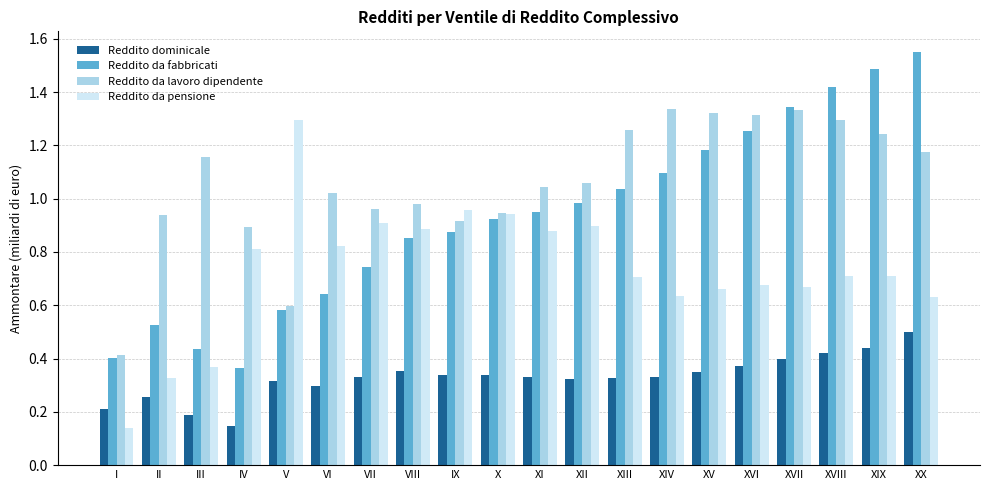

The Reddito da lavoro dipendente series shows 0.5 at XVI. True or false?

False